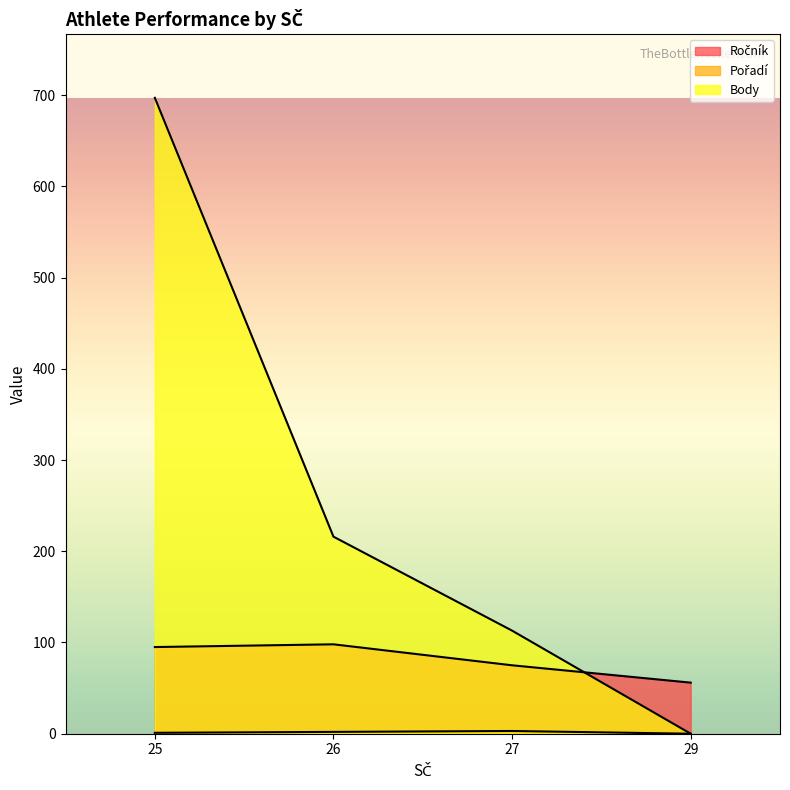

Which category has the lowest value in the Ročník series?

29